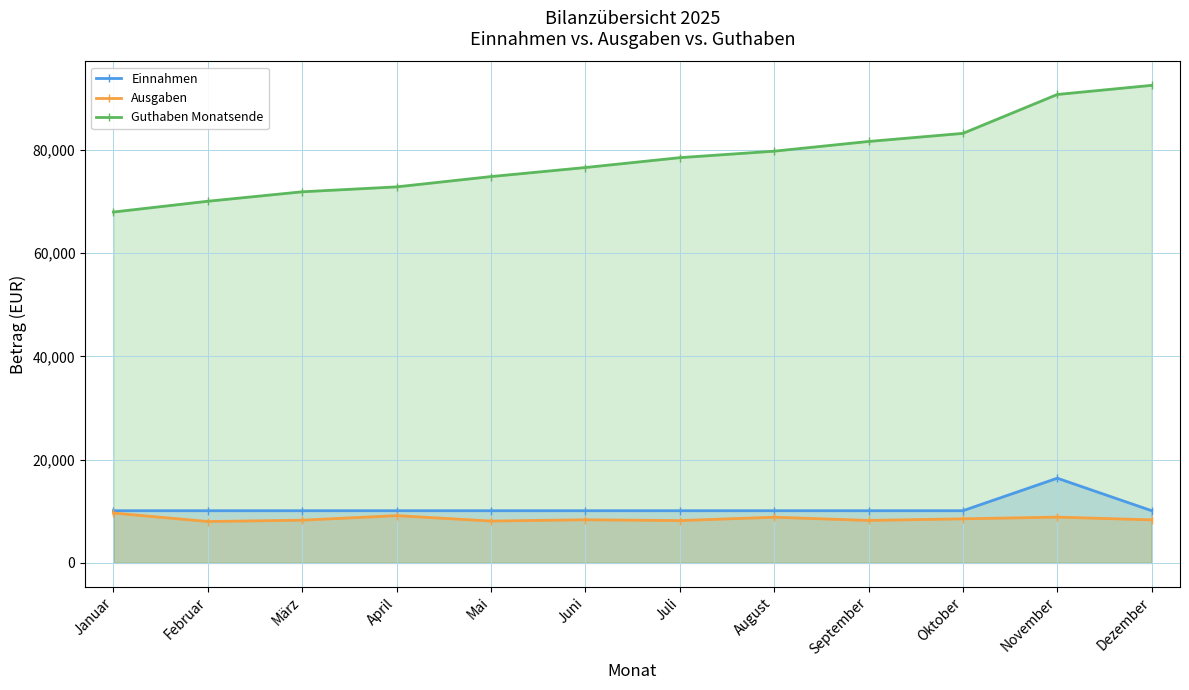

What is the total value across all series at Januar?

87719.3